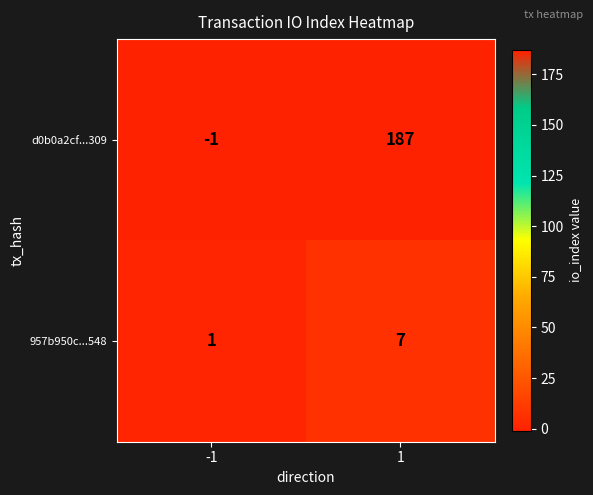

Count the number of categories in the chart.

2